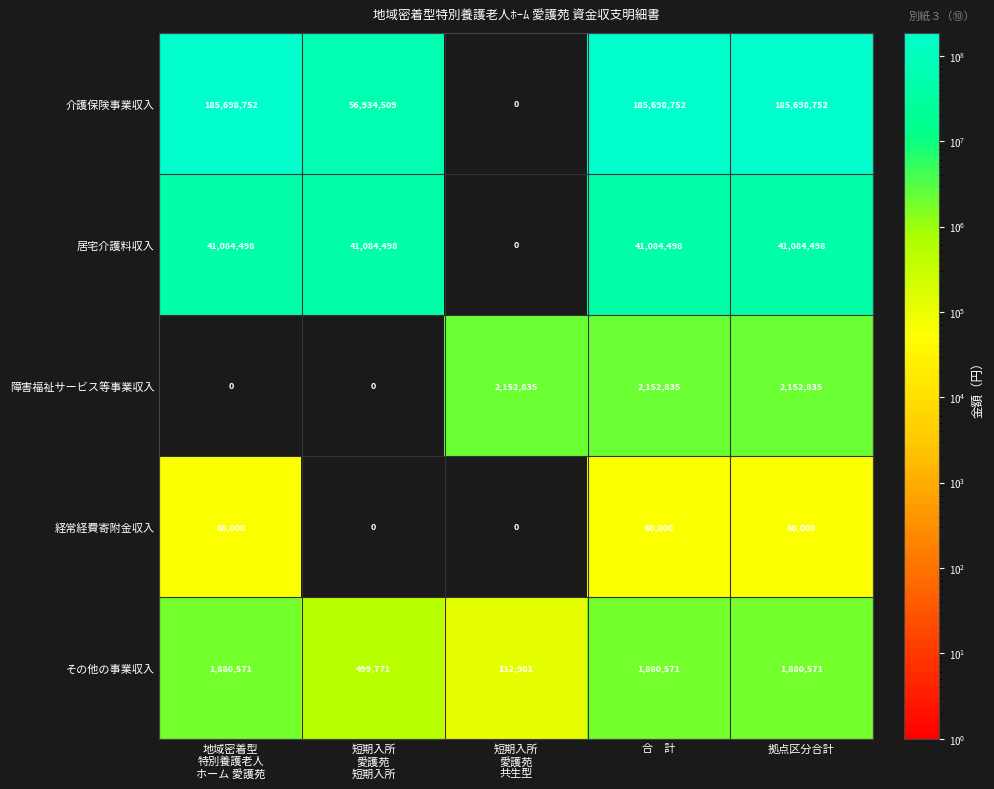

What is the average value of the 障害福祉サービス等事業収入 series?

1291701